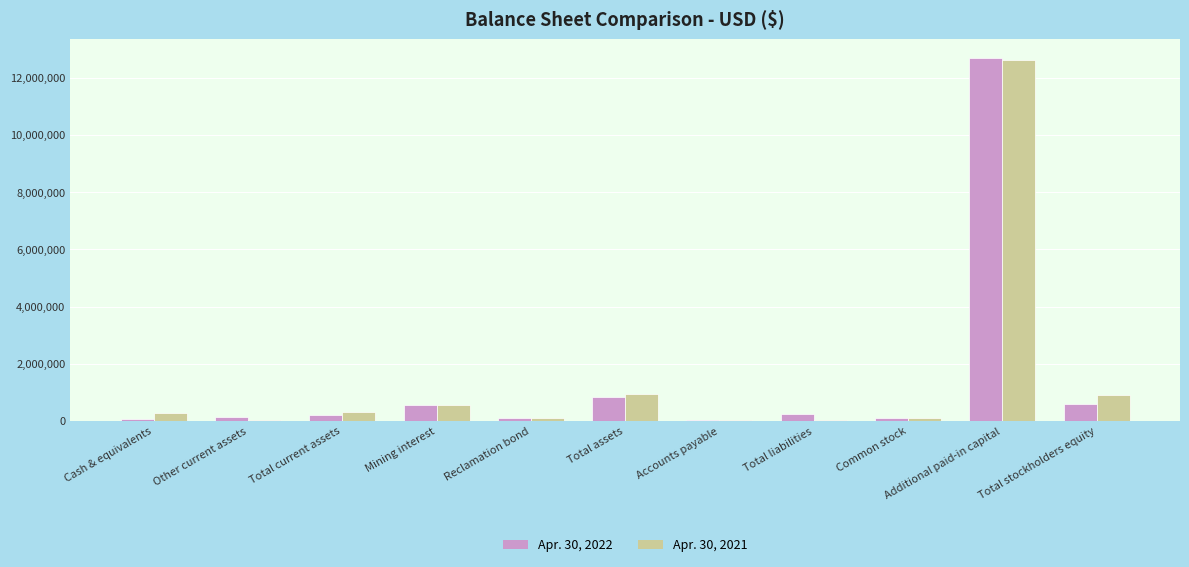

Is the value of Apr. 30, 2022 at Total liabilities greater than the value of Apr. 30, 2021 at Mining interest?

No